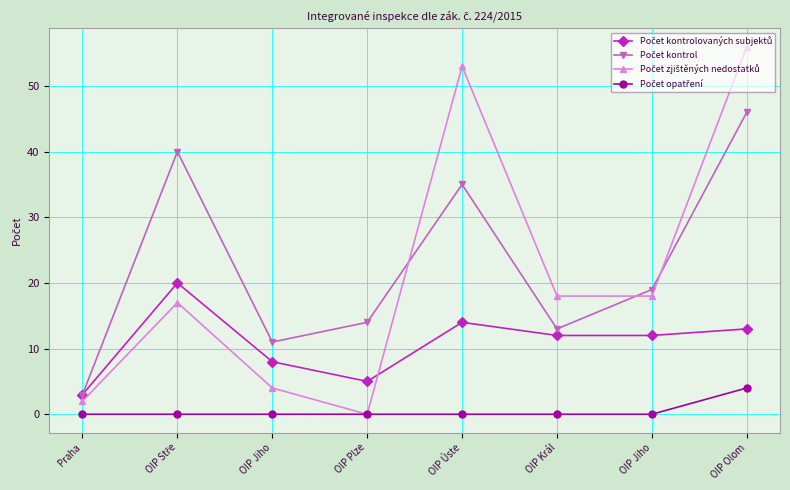

What is the sum of all Počet opatření values?

4